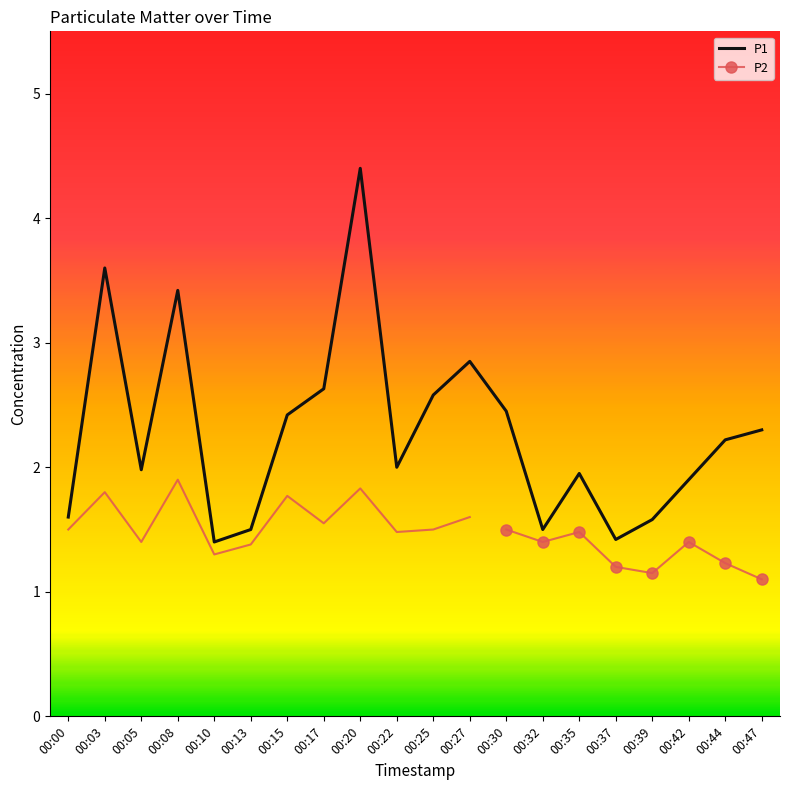

The P1 series shows 2.4 at 00:15. True or false?

True